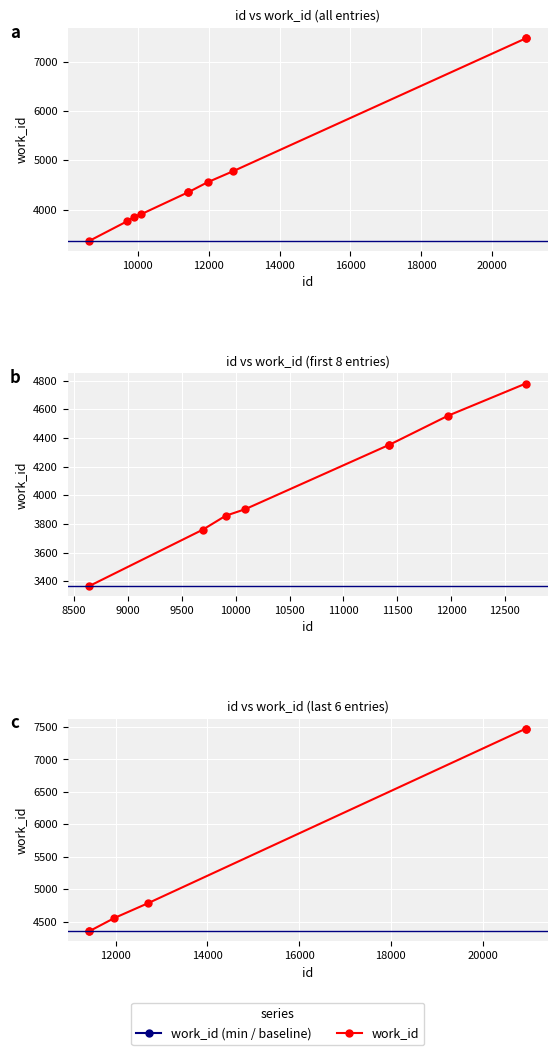

At which category does the chart reach its minimum across all series?

8642